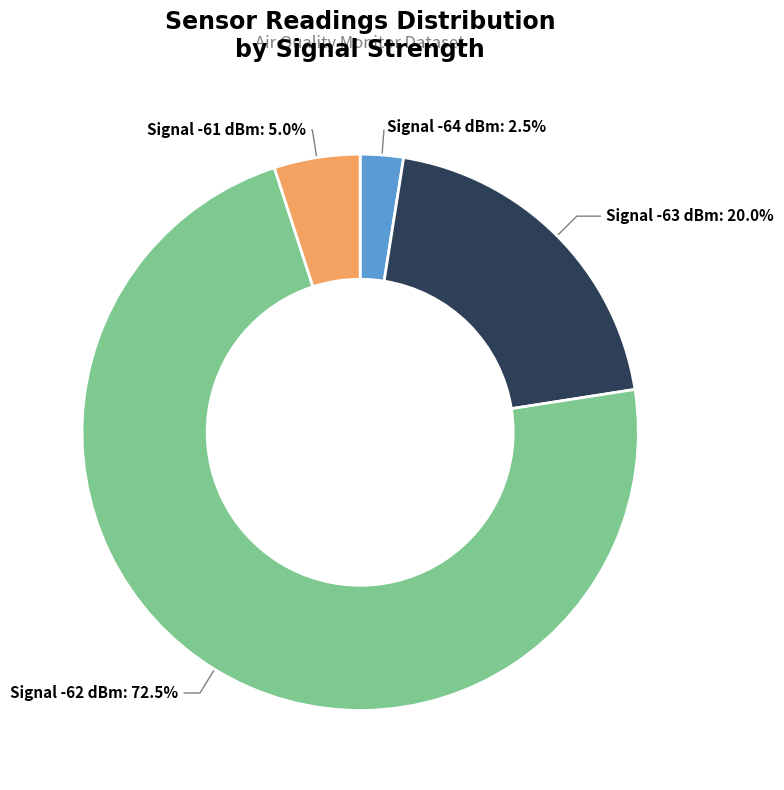

How much of the chart is everything except Signal -63 dBm?

80.0%